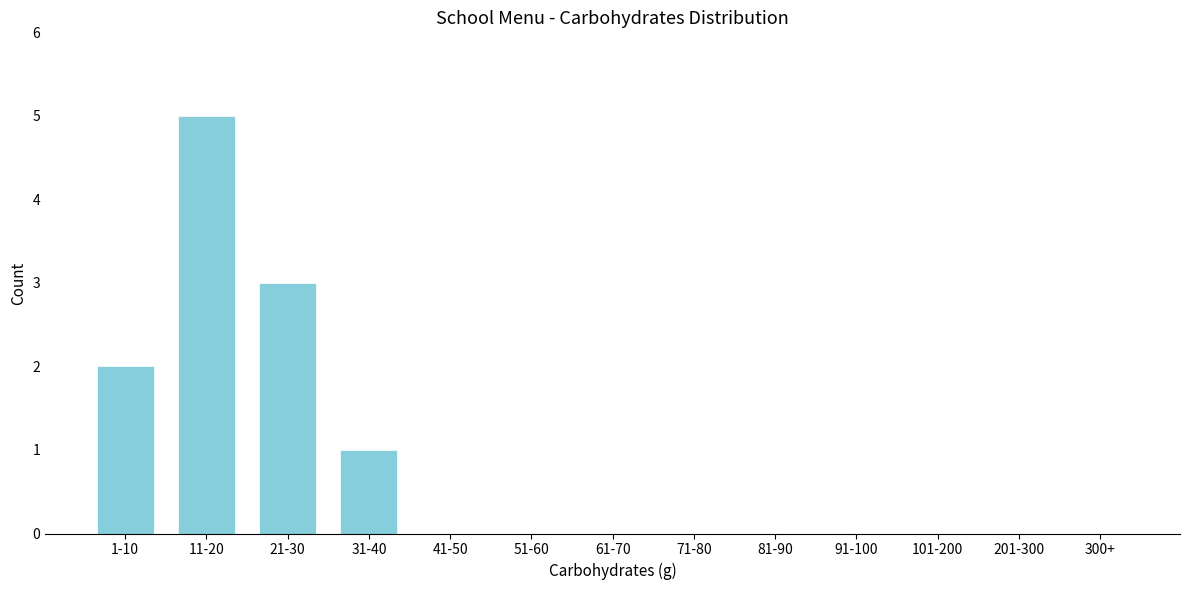

Reading left to right, extract all data points from this chart.

1-10=2	11-20=5	21-30=3	31-40=1	41-50=0	51-60=0	61-70=0	71-80=0	81-90=0	91-100=0	101-200=0	201-300=0	300+=0